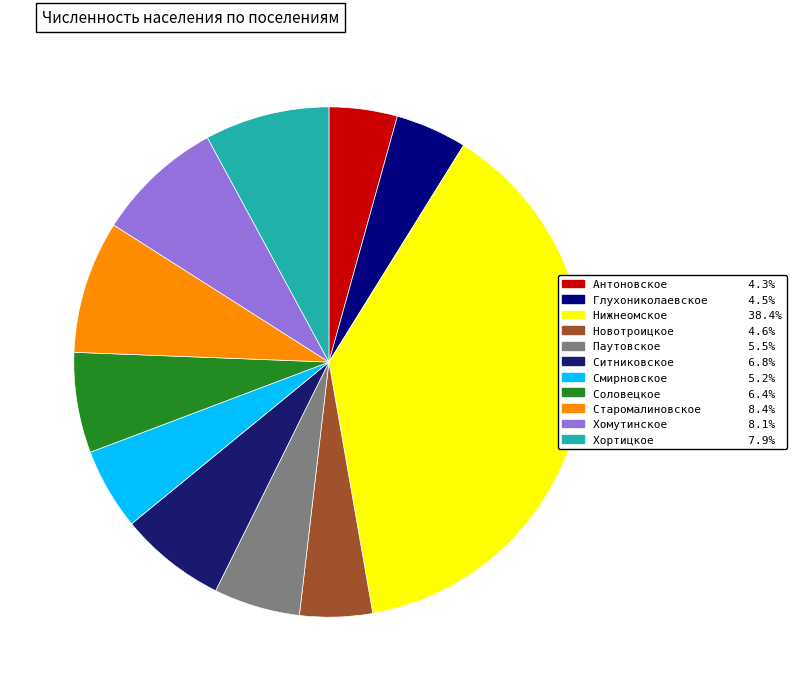

Rank the categories by value from lowest to highest.

Антоновское, Глухониколаевское, Новотроицкое, Смирновское, Паутовское, Соловецкое, Ситниковское, Хортицкое, Хомутинское, Старомалиновское, Нижнеомское